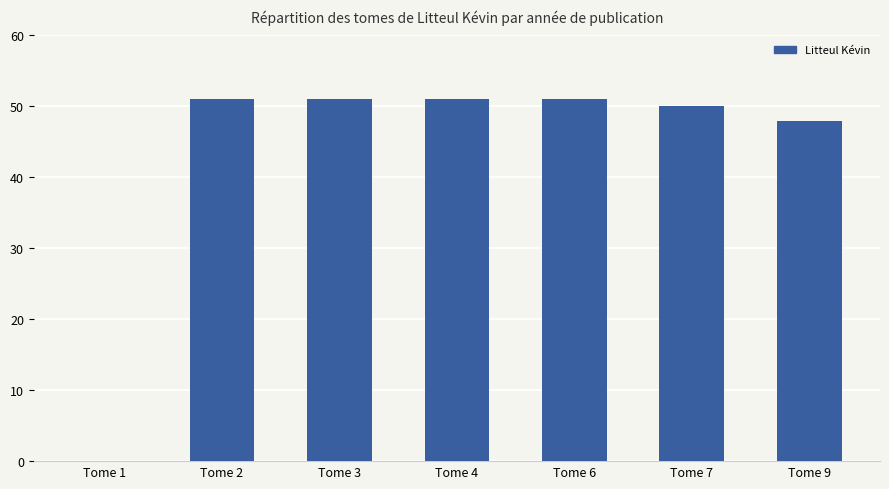

What is the maximum value shown in the chart?

51